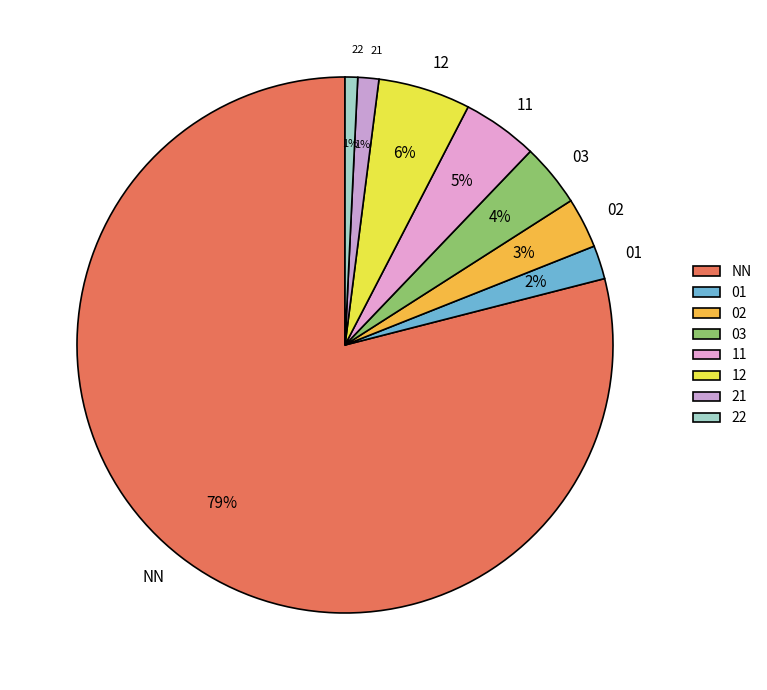

Which slice represents more than half of the pie?

NN